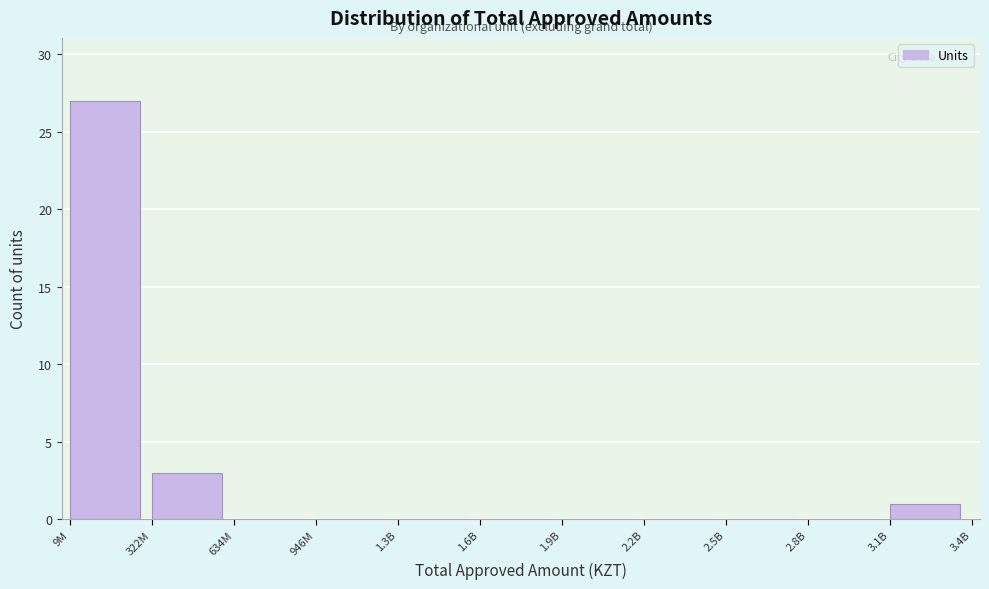

Reading left to right, list all the values displayed in this chart.

9M=27	322M=3	634M=0	946M=0	1.3B=0	1.6B=0	1.9B=0	2.2B=0	2.5B=0	2.8B=0	3.1B=1